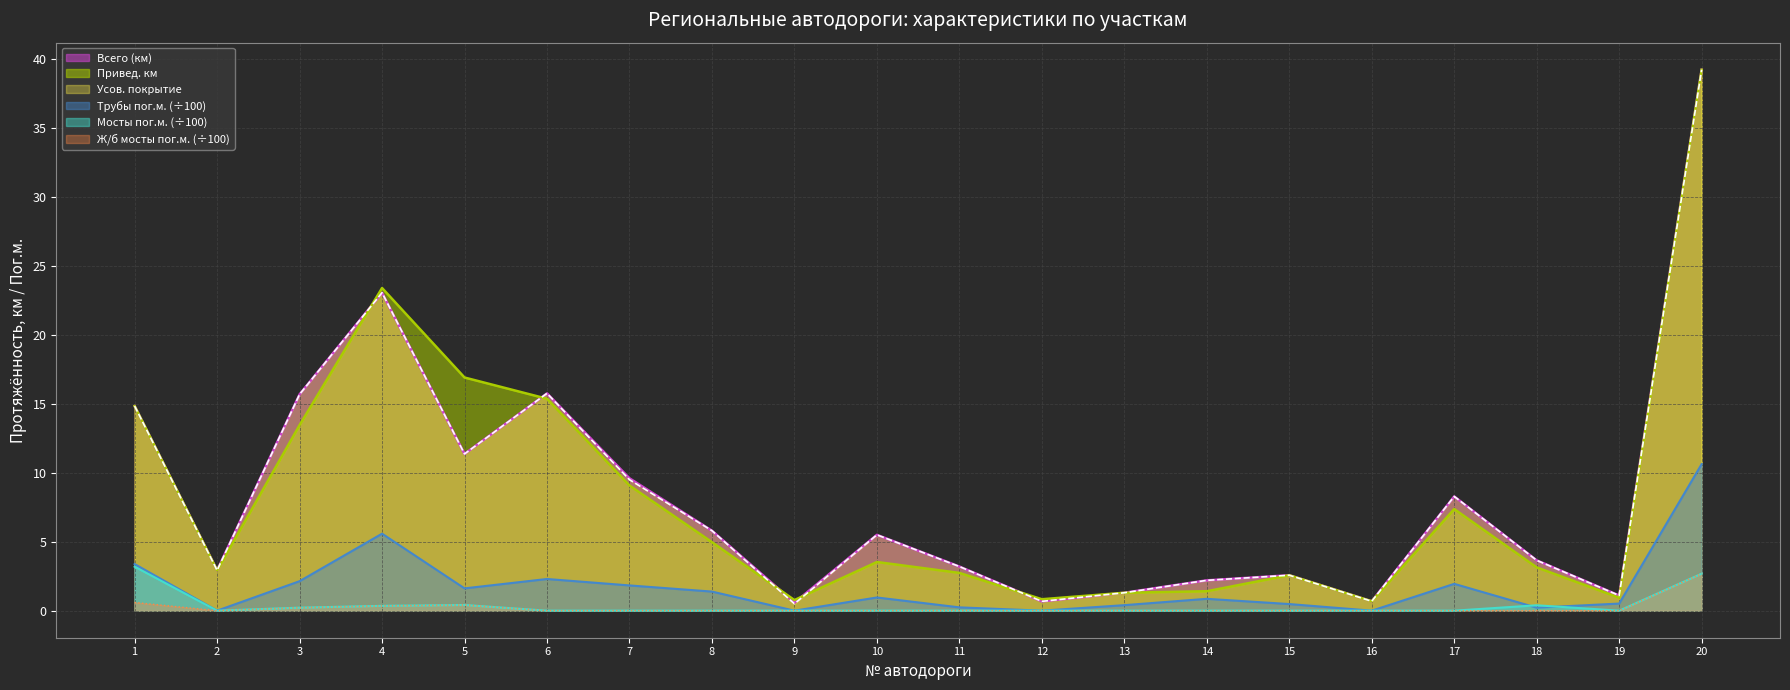

Which category has the highest value in the Мосты пог.м. series?

1